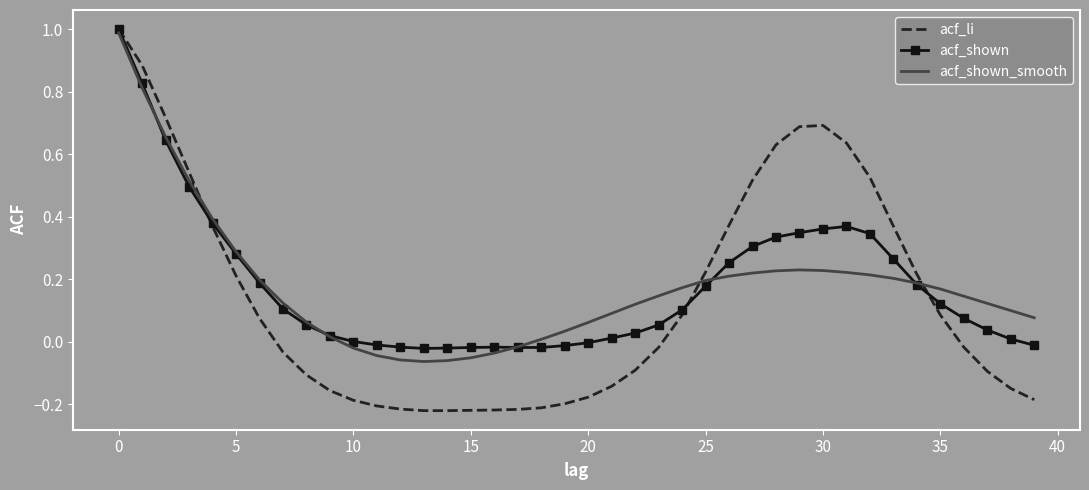

How many values in acf_li are above zero?

19